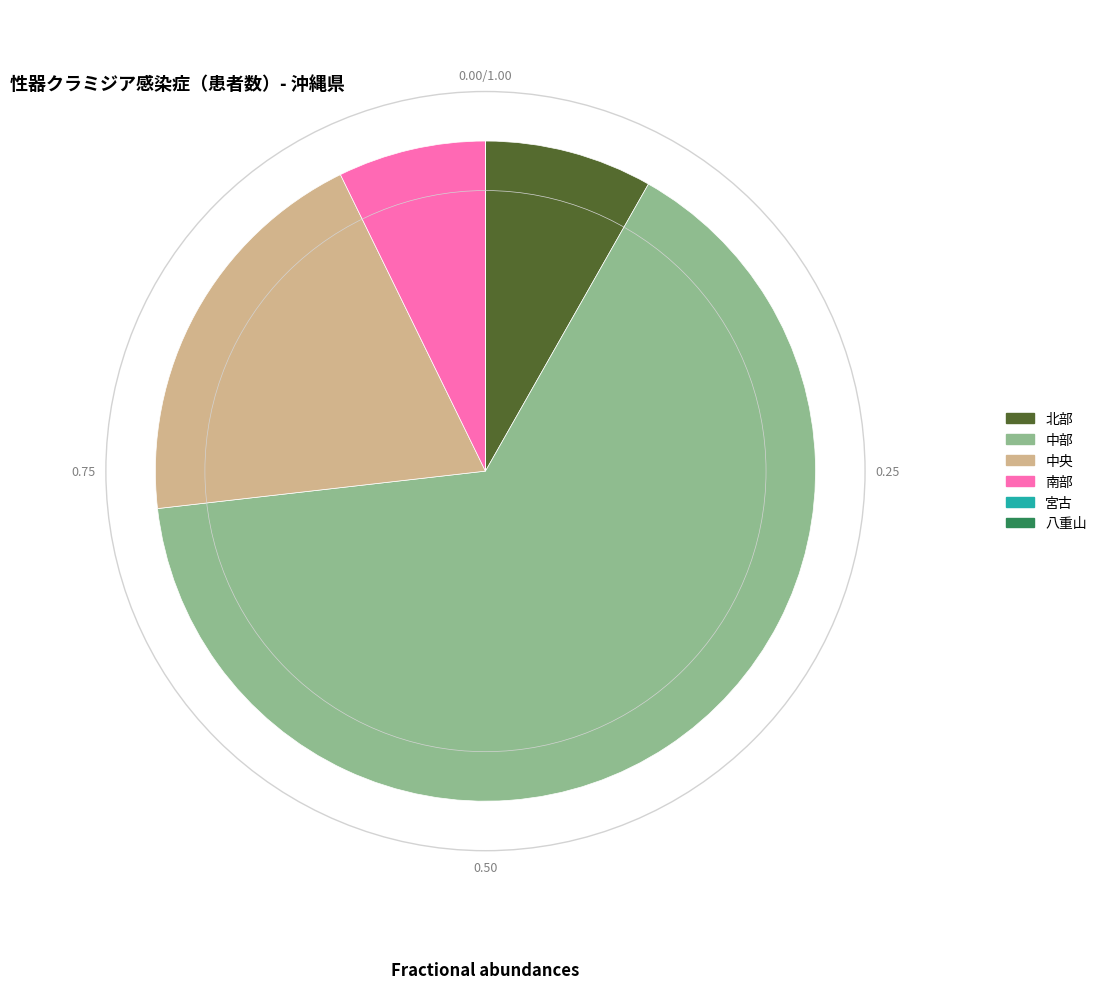

Combined, do 北部 and 中央 account for over 50%?

No